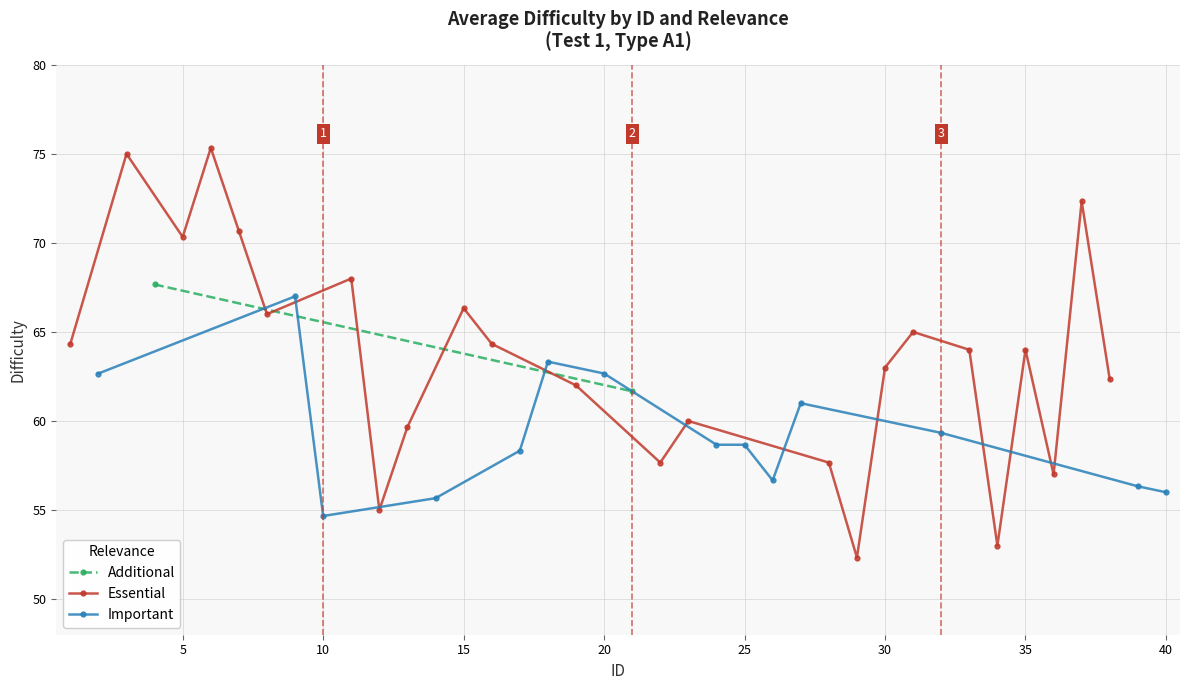

True or false: Essential has more than 2 points higher than both neighbors.

True